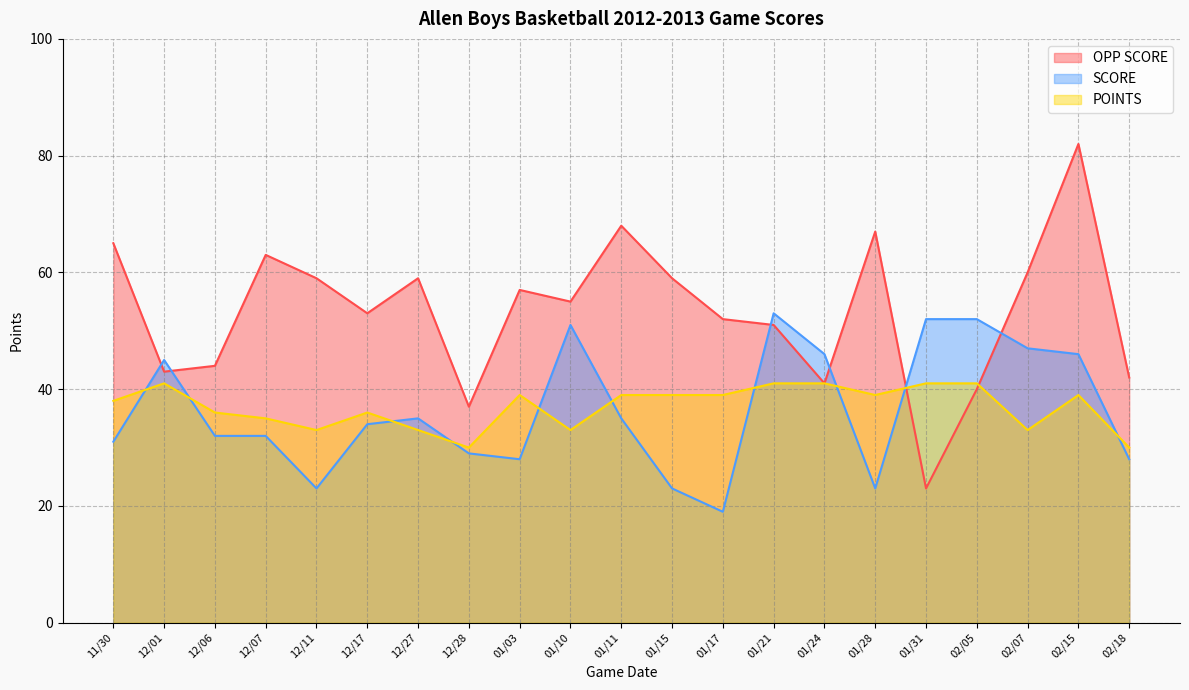

True or false: SCORE has a value of 53 at 01/21.

True